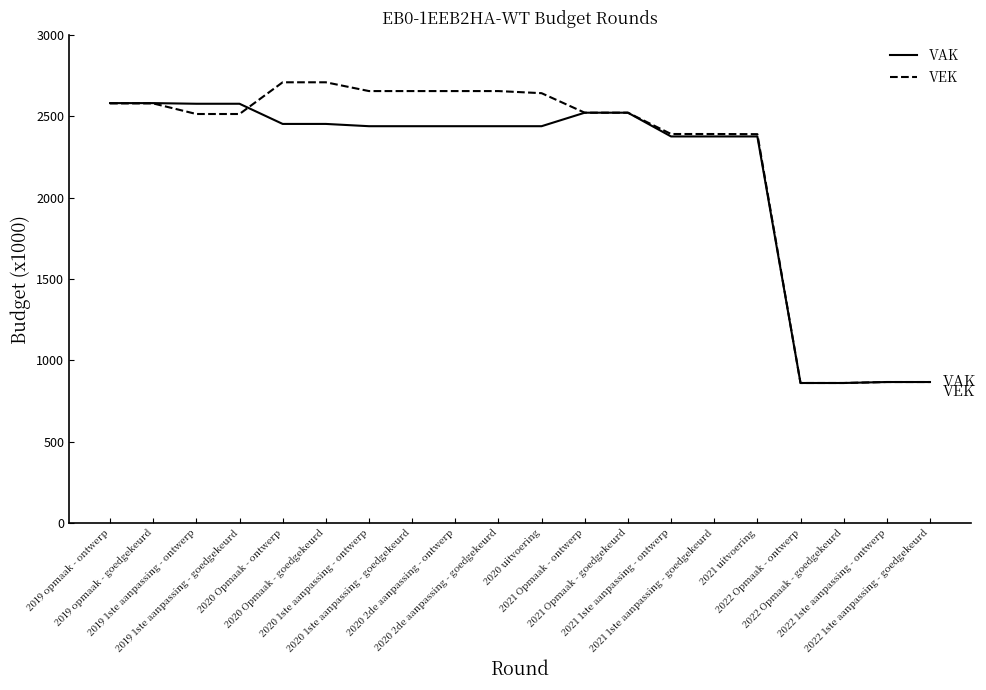

At 2019 1ste aanpassing - ontwerp, list the series in order from smallest to largest.

VEK, VAK